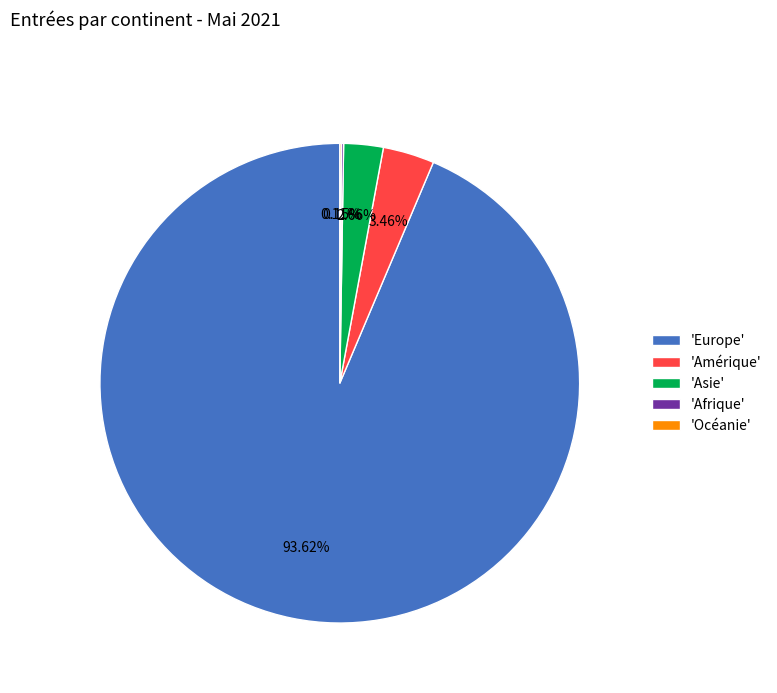

Which category accounts for the majority?

'Europe'